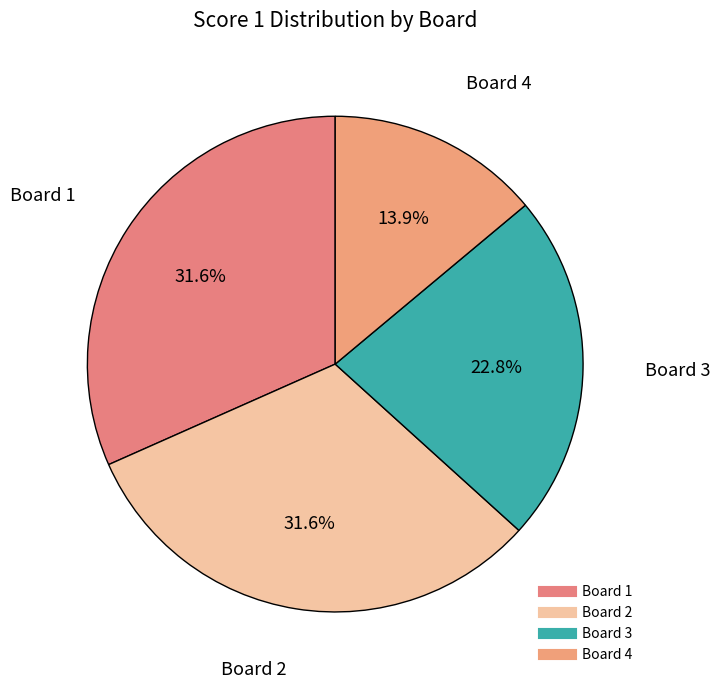

To the nearest percent, what percentage of the pie is Board 1?

32%